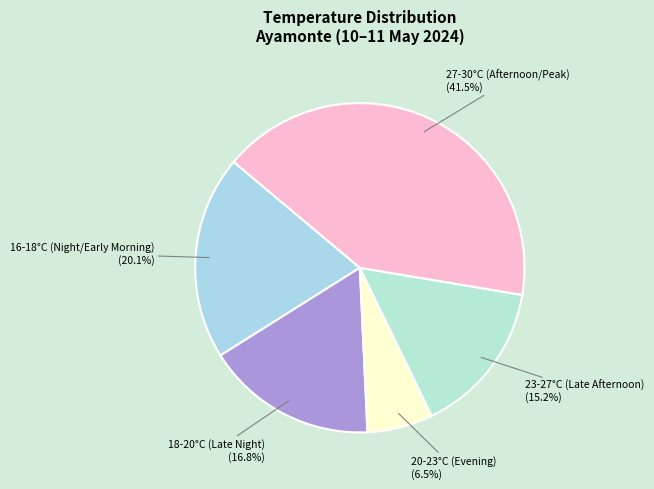

What percentage is NOT represented by 16-18°C (Night/Early Morning) (20.1%)?

79.9%